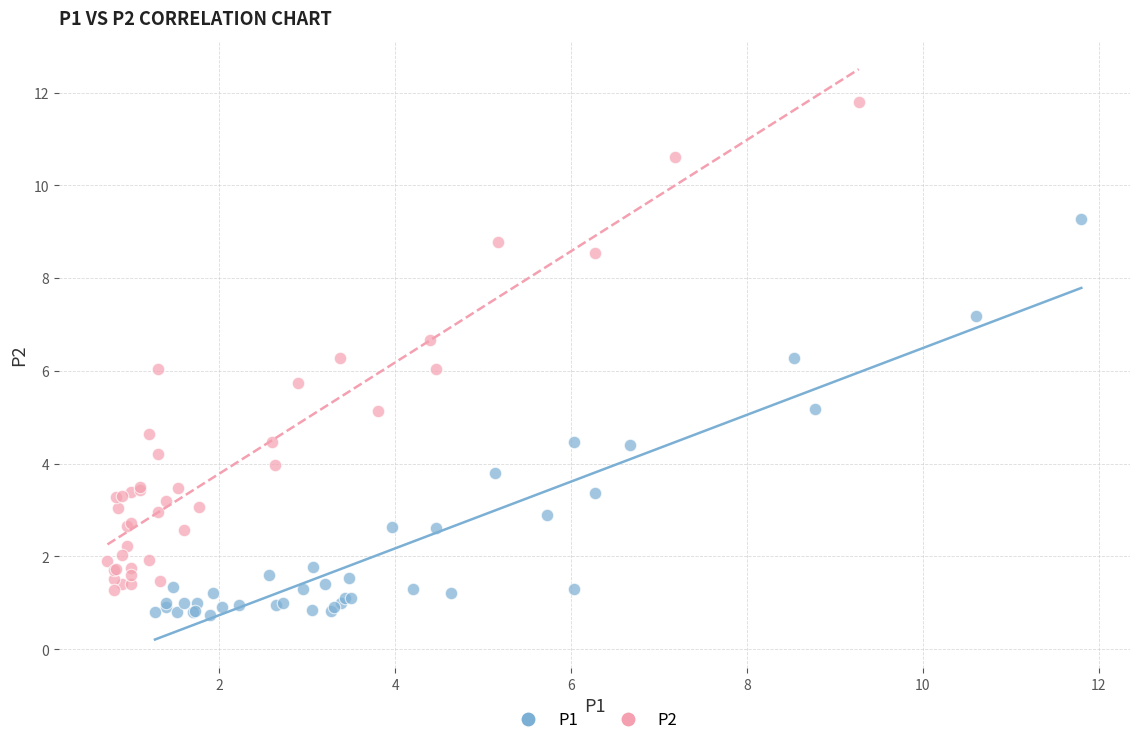

What are all the series names shown in the legend?

P1, P2